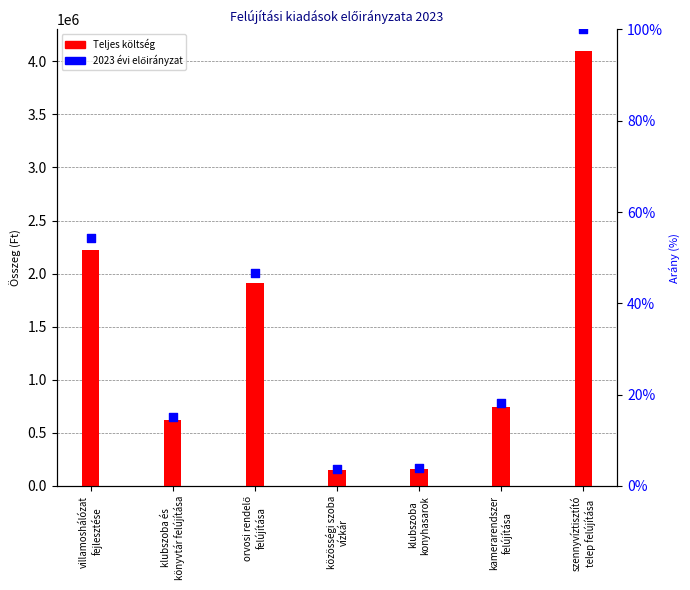

Is the value of 2023 évi előirányzat at orvosi rendelő
felújítása greater than the value of Teljes költség at szennyvíztisztító
telep felújítása?

No